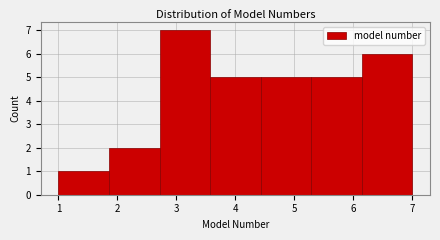

How tall is the bar that spans 5.3 to 6.1 on the x-axis? Neither the bar edges nor the heights are printed on the chart, so give them approximately, as read against the axes.

5